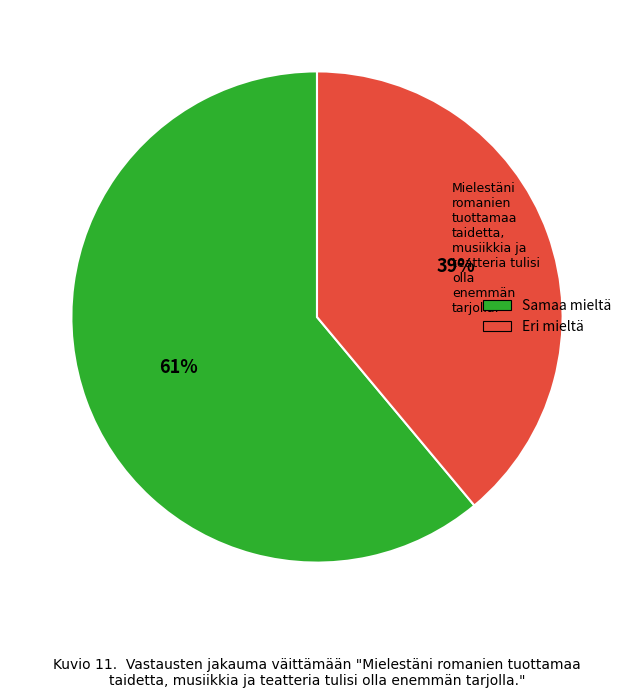

Is there a majority slice in this chart?

Yes